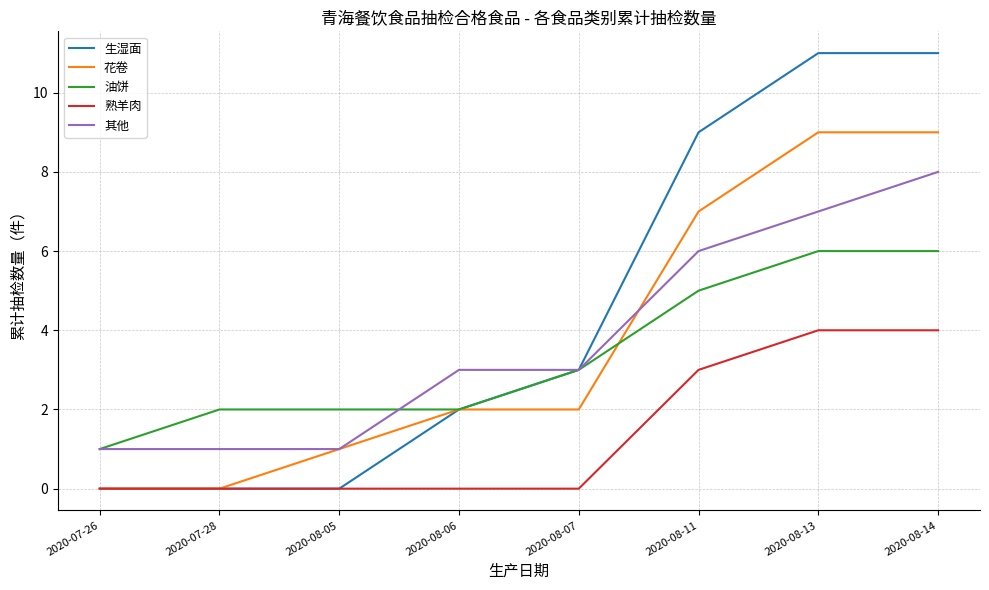

What position from the right is 2020-08-07?

4